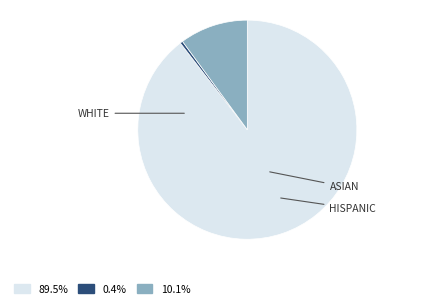

Is there a majority slice in this chart?

Yes